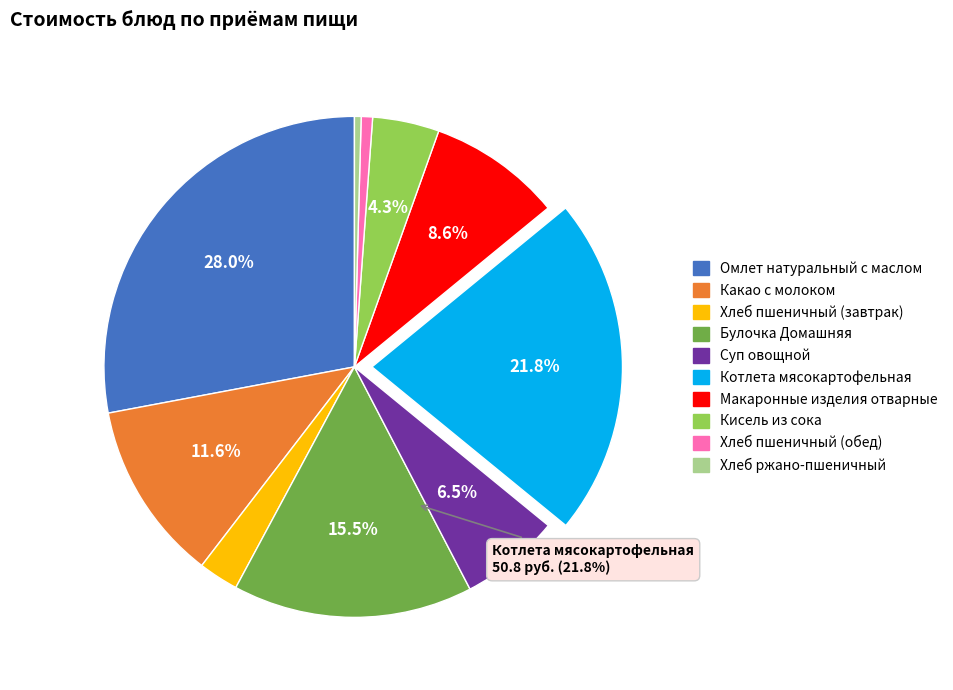

To the nearest percent, what is the difference between the largest and smallest slice percentages?

28%